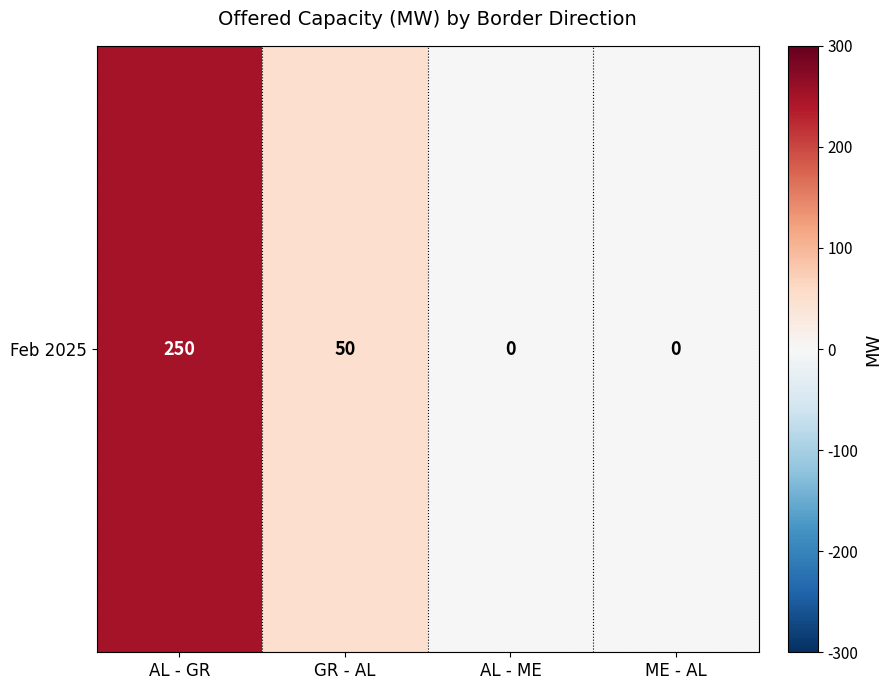

Reading right to left, what are all the values shown in this chart?

0	0	50	250